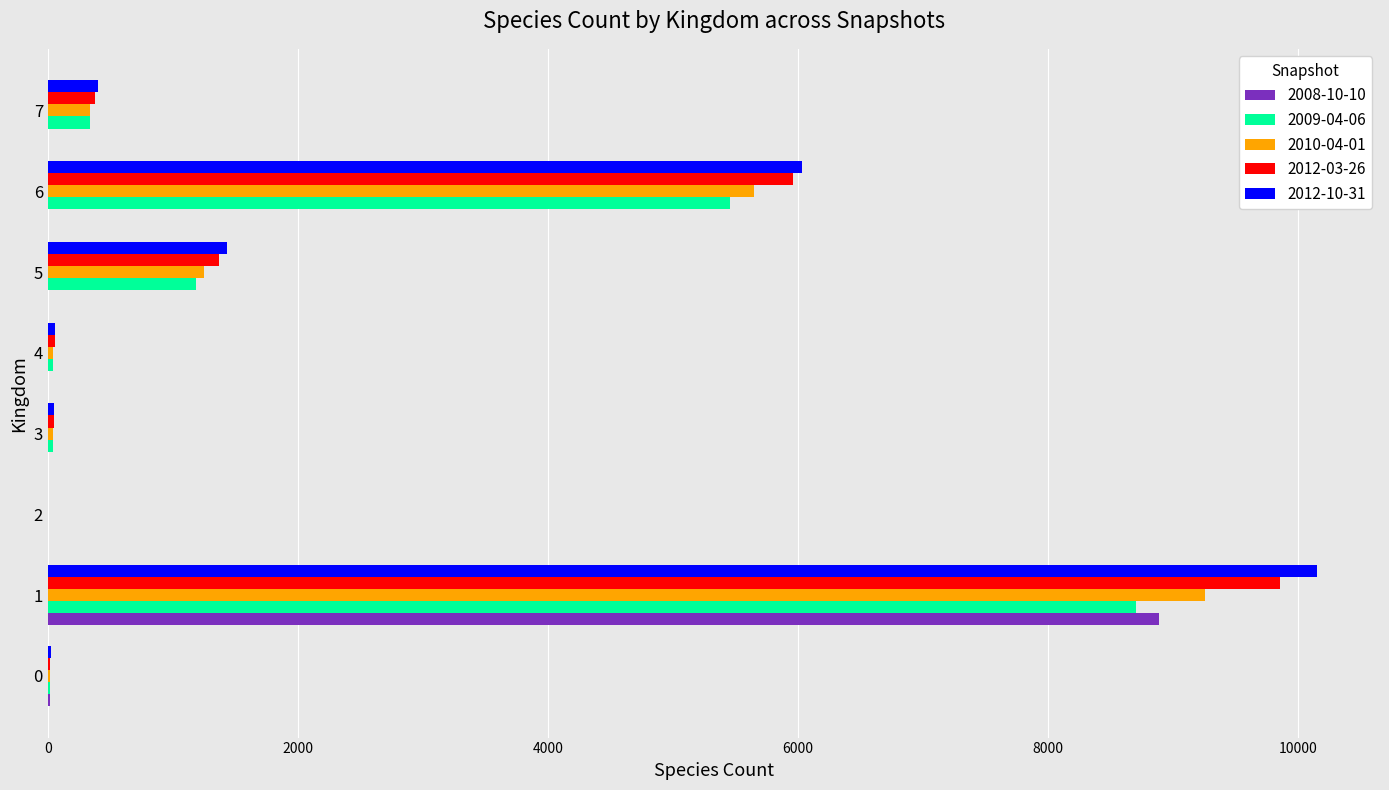

What is the highest value of the 2012-03-26 series?

9852